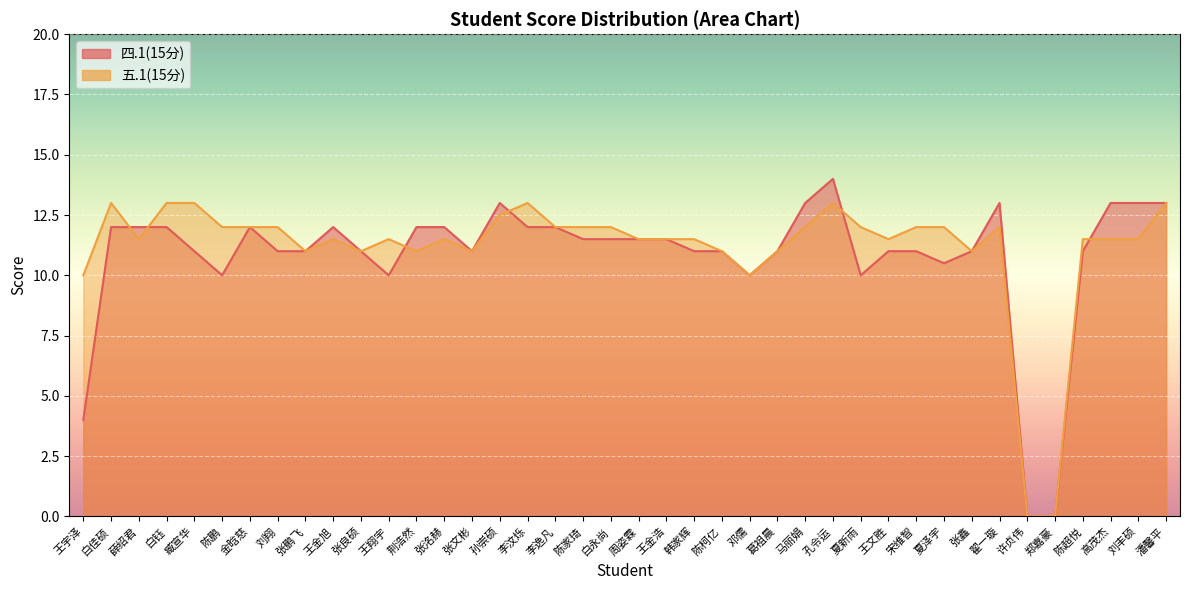

Reading left to right, what are all the values shown in this chart?

四.1(15分): 4.0	12.0	12.0	12.0	11.0	10.0	12.0	11.0	11.0	12.0	11.0	10.0	12.0	12.0	11.0	13.0	12.0	12.0	11.5	11.5	11.5	11.5	11.0	11.0	10.0	11.0	13.0	14.0	10.0	11.0	11.0	10.5	11.0	13.0	0.0	0.0	11.0	13.0	13.0	13.0
五.1(15分): 10.0	13.0	11.5	13.0	13.0	12.0	12.0	12.0	11.0	11.5	11.0	11.5	11.0	11.5	11.0	12.5	13.0	12.0	12.0	12.0	11.5	11.5	11.5	11.0	10.0	11.0	12.0	13.0	12.0	11.5	12.0	12.0	11.0	12.0	0.0	0.0	11.5	11.5	11.5	13.0